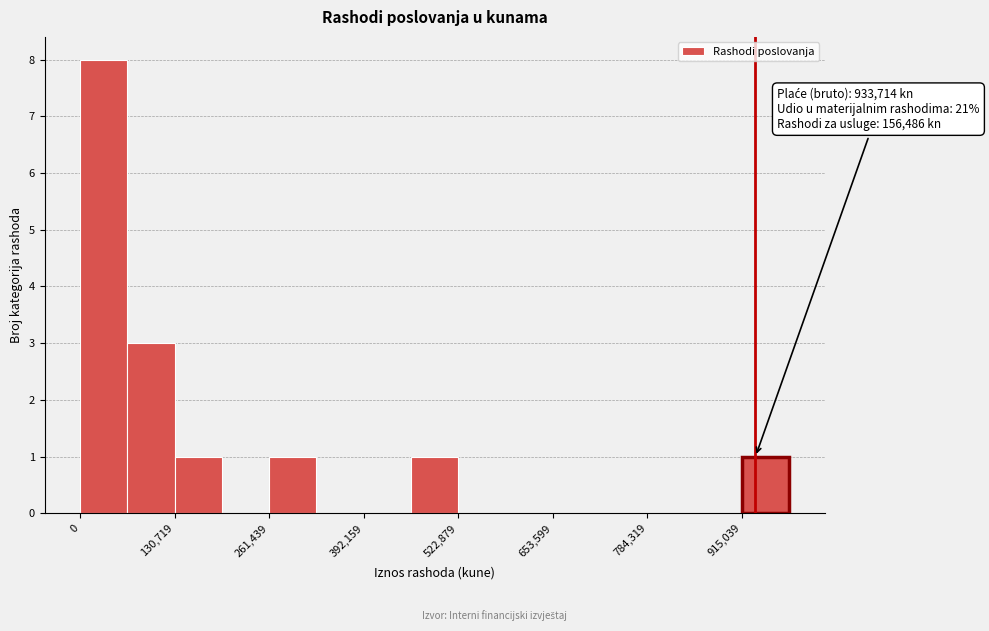

Read against the x-axis, roughly where is the centre of the tallest bar?

40000